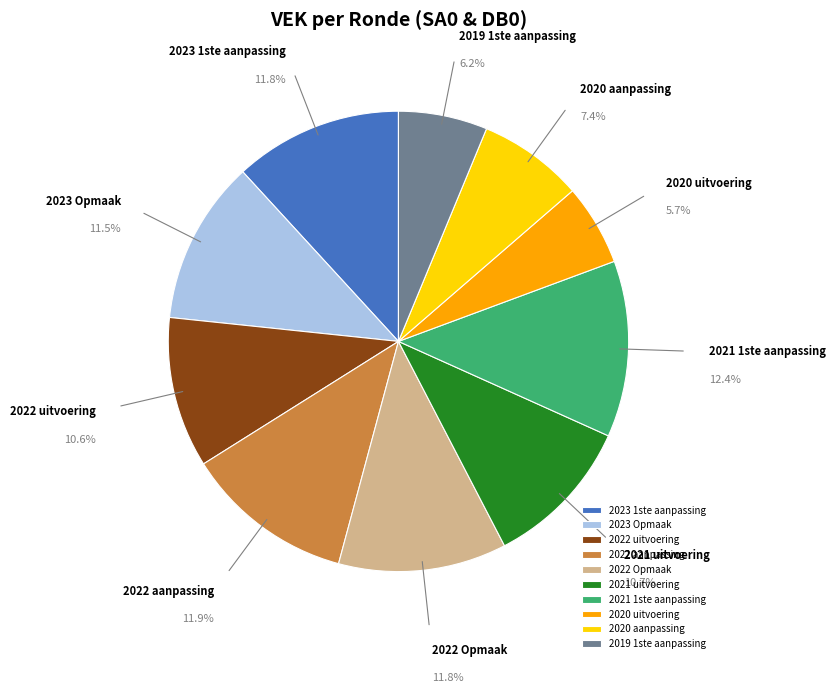

What percentage is NOT represented by 2019 1ste aanpassing?

93.8%